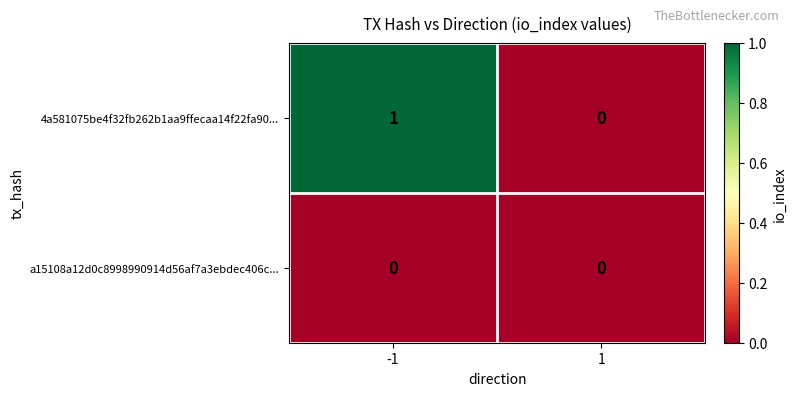

Which series has the largest range (max minus min)?

4a581075be4f32fb262b1aa9ffecaa14f22fa90...